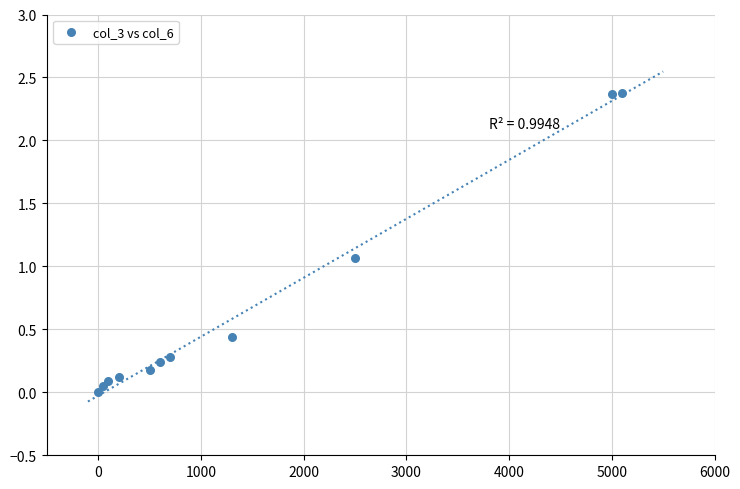

What is the average Y value?

0.7